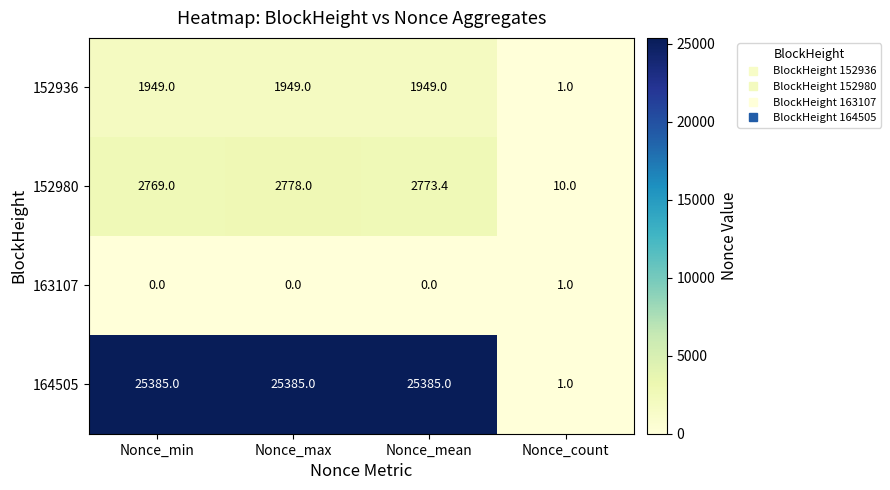

The value of 152980 at Nonce_max is 1238.2. True or false?

False